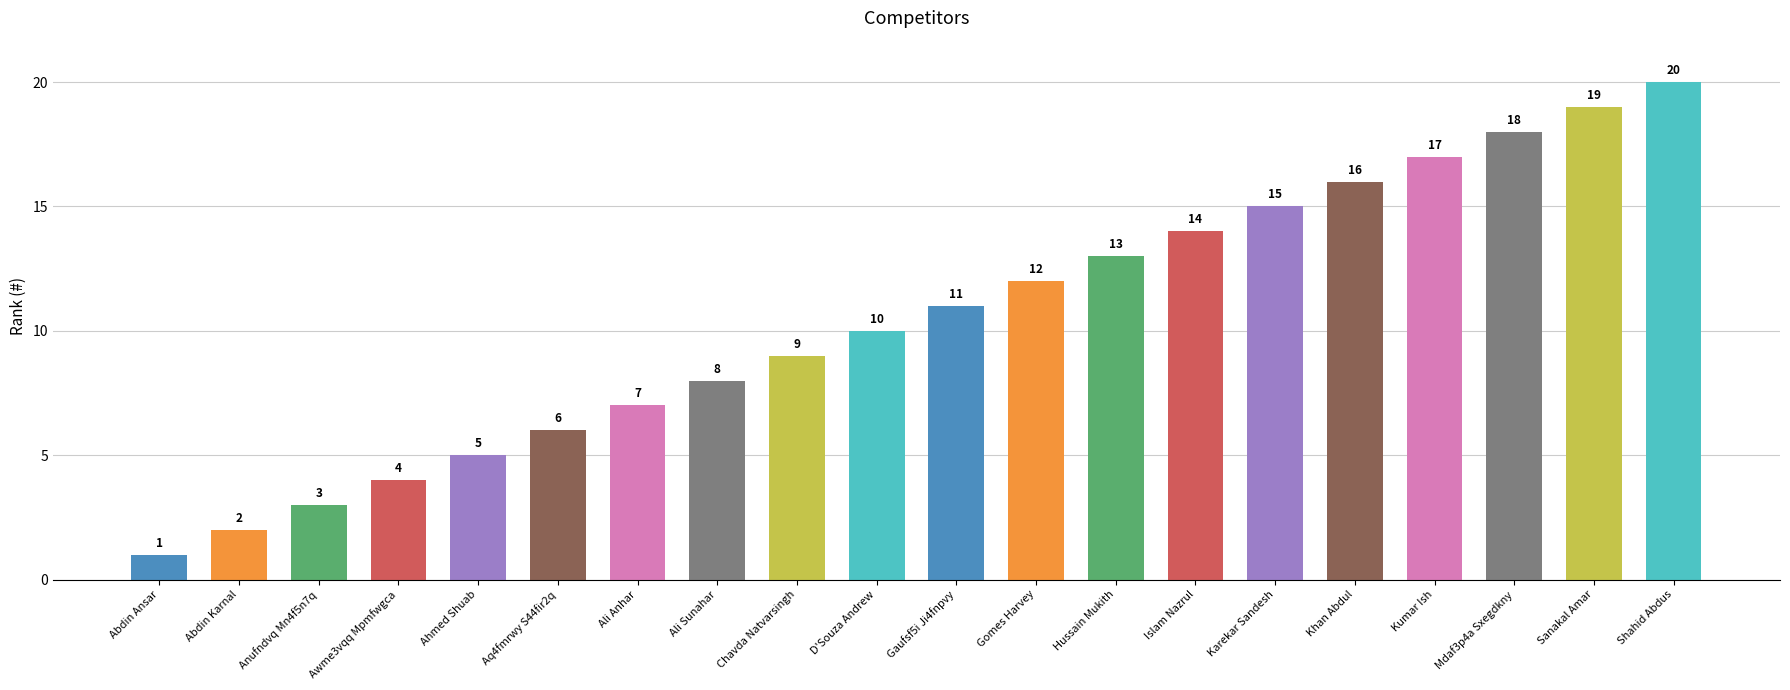

What is the change in value from Anufndvq Mn4f5n7q to Sanakal Amar?

+16